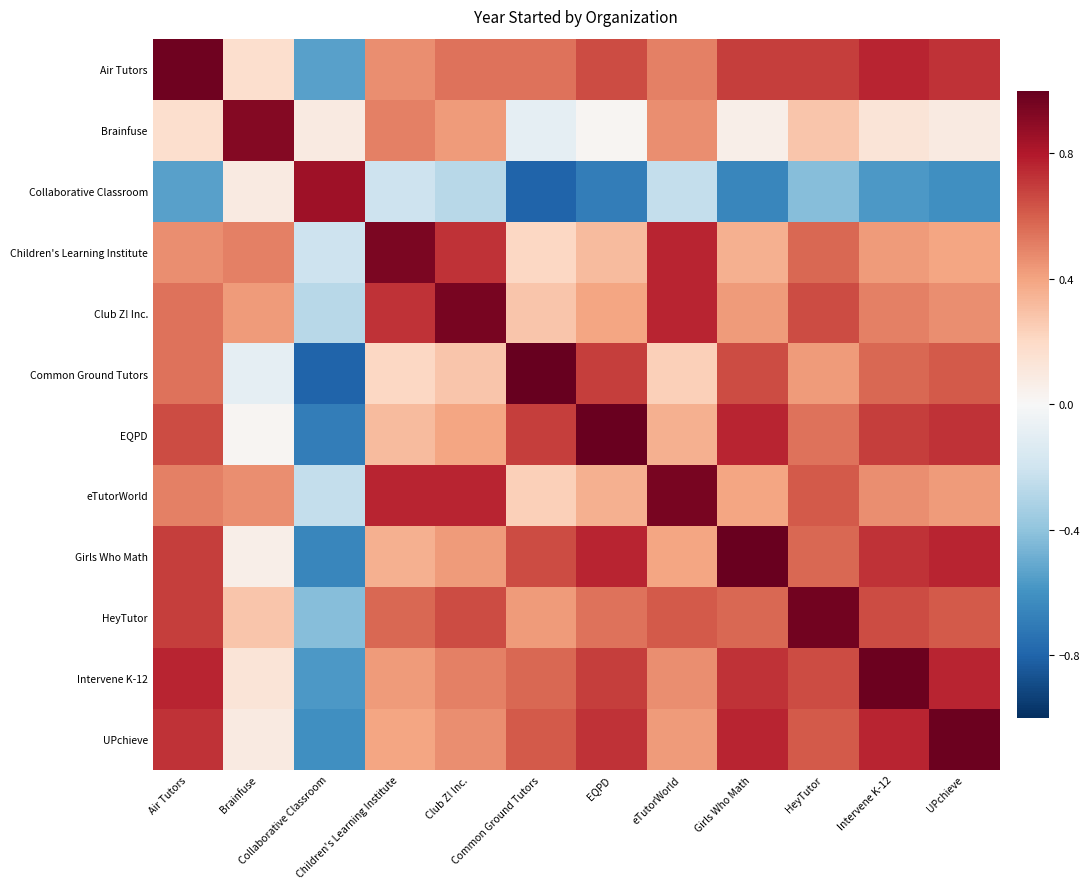

Between Children's Learning Institute and Air Tutors, which is larger?

Air Tutors